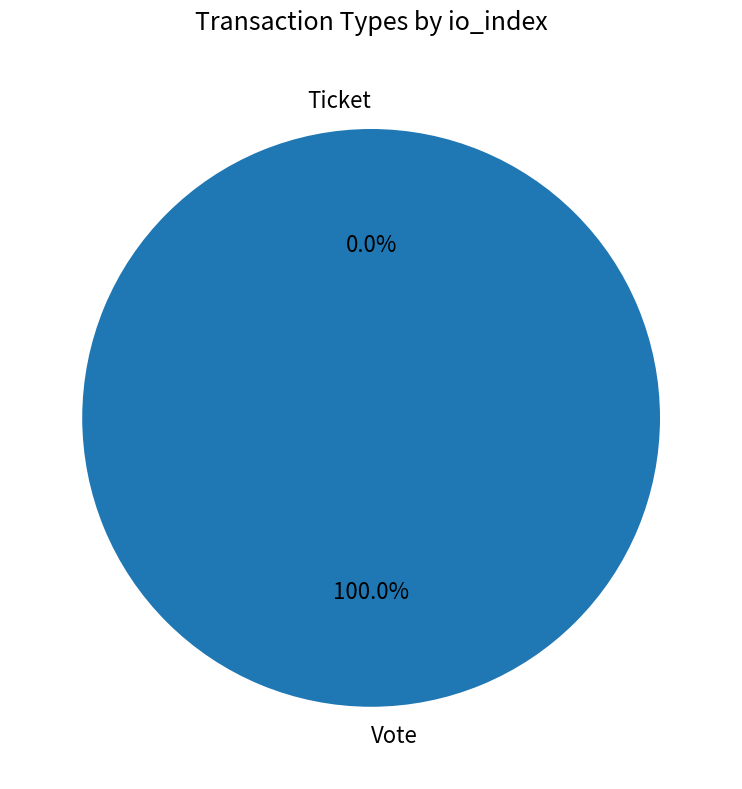

To the nearest percent, what is the difference between the largest and smallest slice percentages?

100%